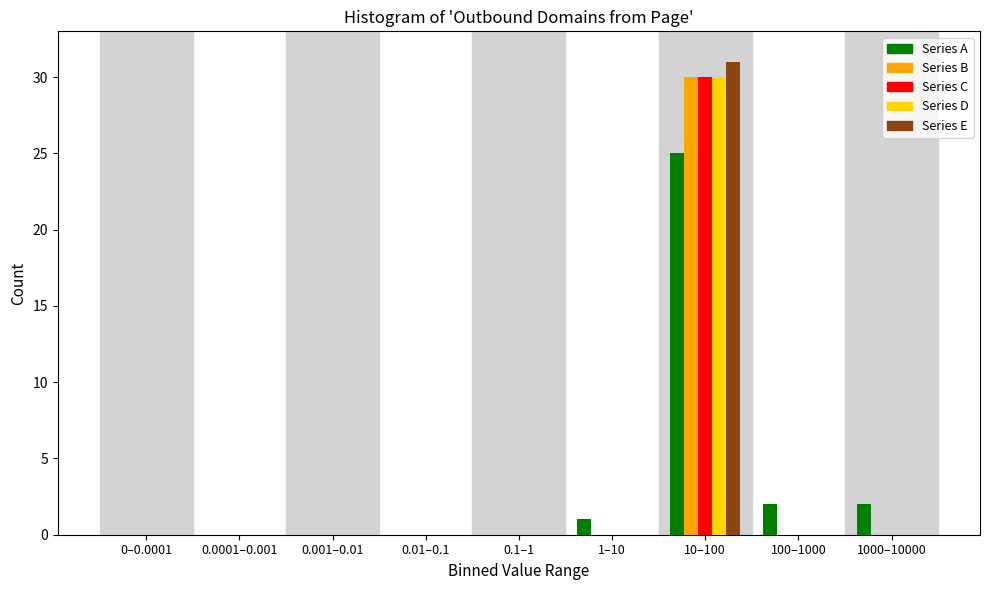

At which category is the sum across all series the highest?

10–100